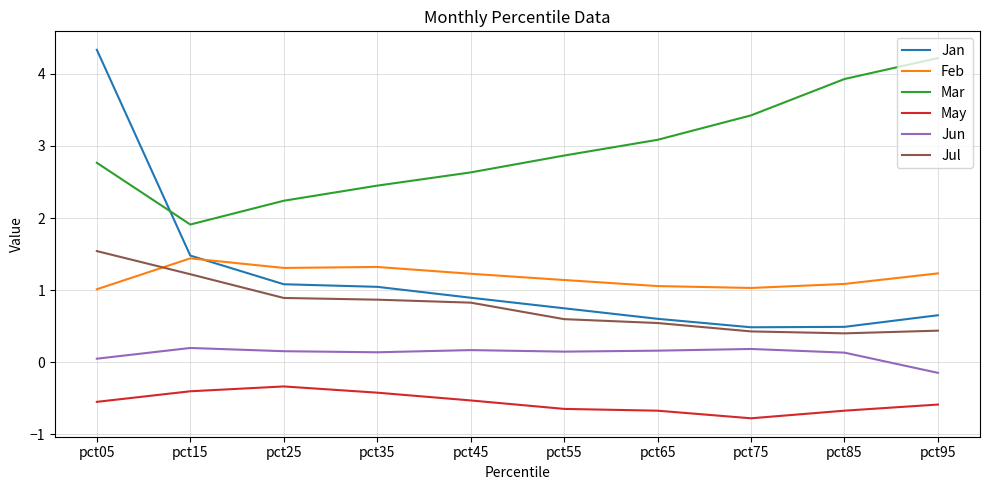

What is the maximum value for Jan?

4.3